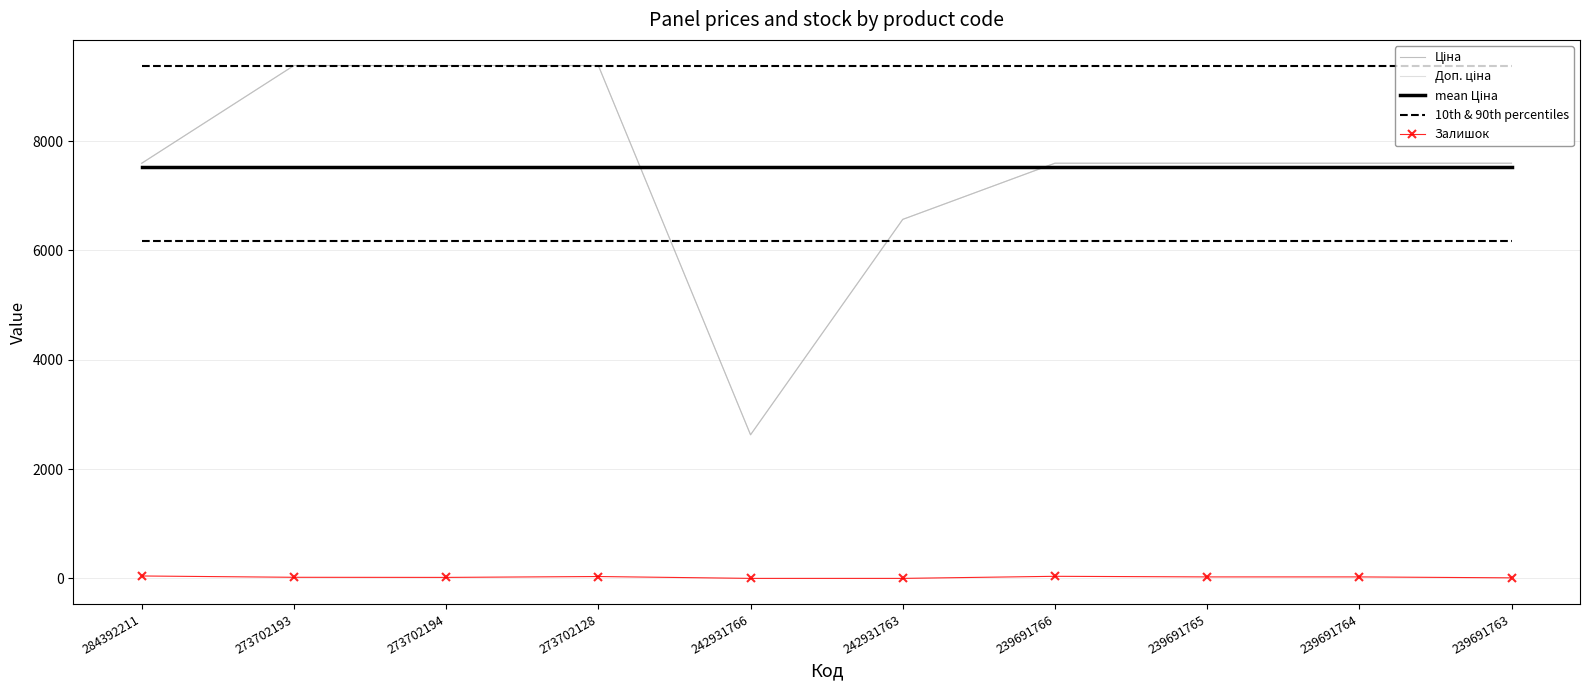

The value of 10th & 90th percentiles at 273702193 is 6174.6. True or false?

True